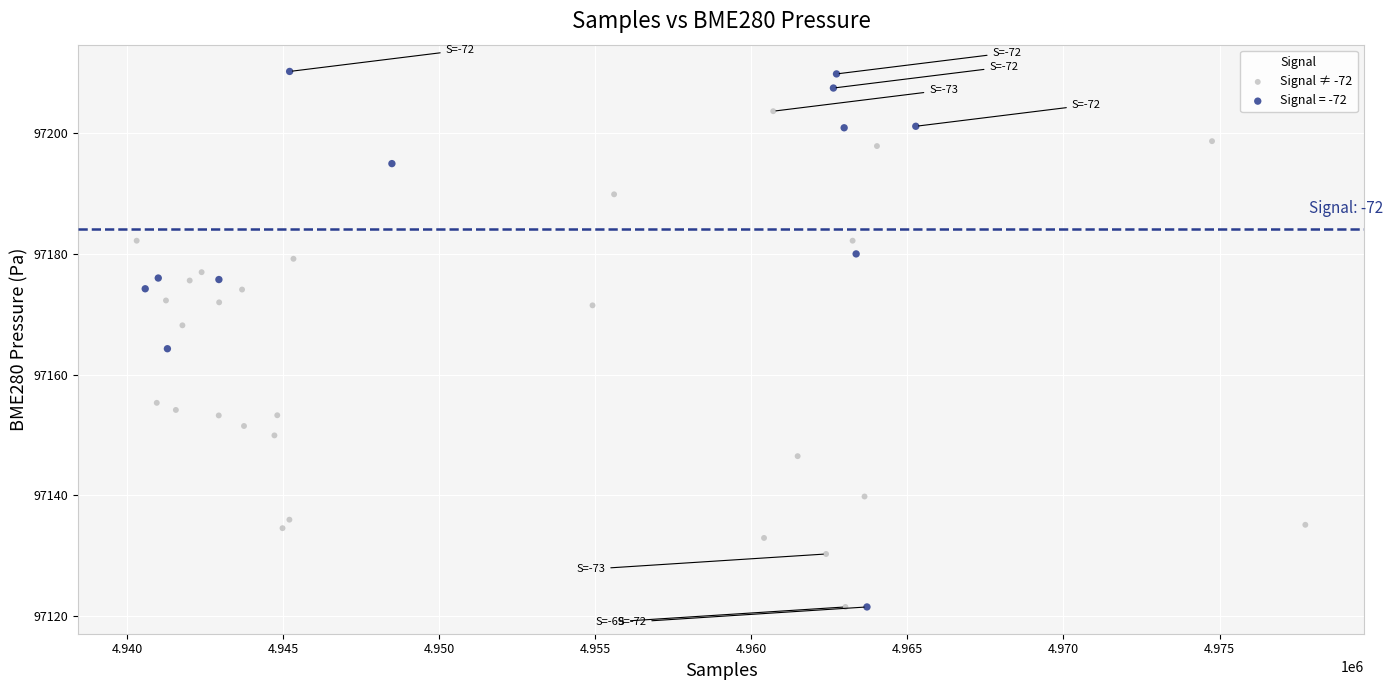

Which series reaches the maximum Y coordinate?

Signal = -72